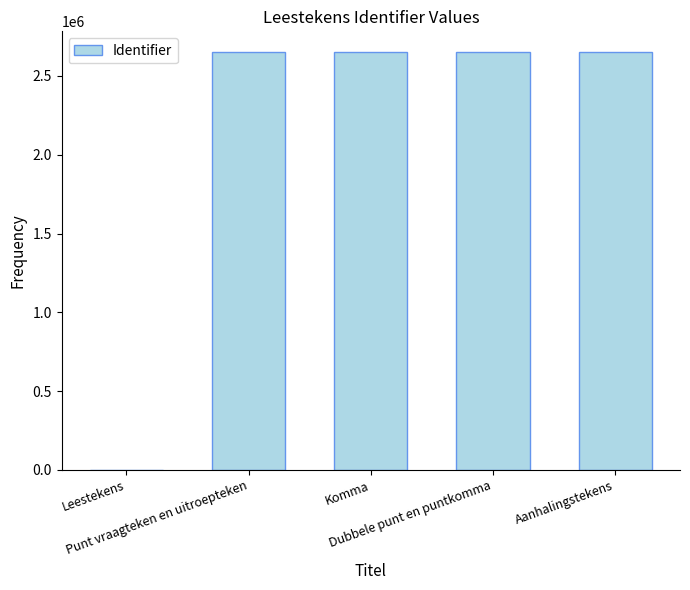

What is the average value?

2119978